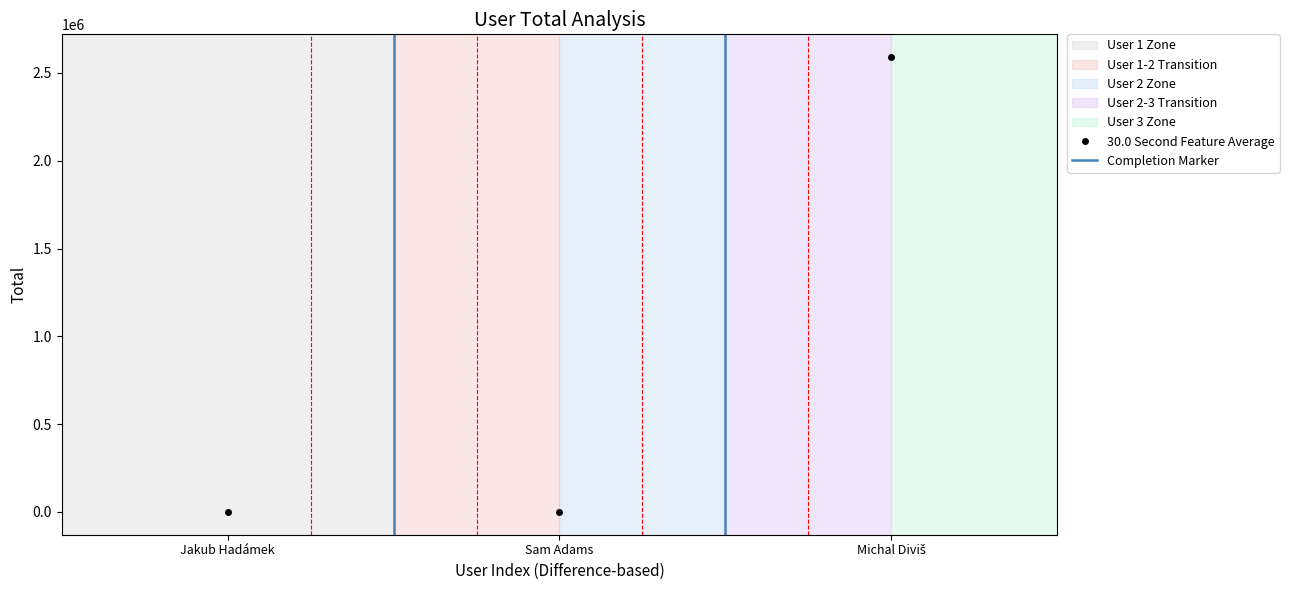

Reading left to right, transcribe all the data shown in this chart.

88.0	493.0	2590116.6